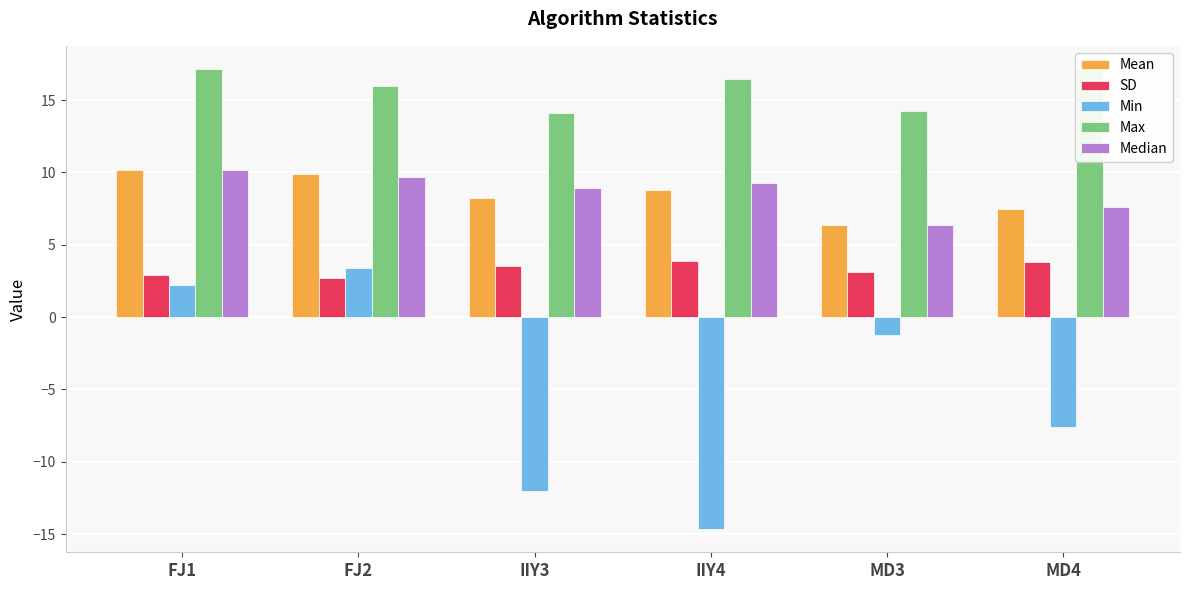

Reading left to right, list all the values displayed in this chart.

Mean: 10.1	9.9	8.2	8.8	6.4	7.5
SD: 2.9	2.7	3.5	3.8	3.1	3.8
Min: 2.2	3.4	-12.0	-14.7	-1.2	-7.6
Max: 17.1	16.0	14.1	16.4	14.2	17.2
Median: 10.1	9.7	8.9	9.3	6.4	7.6